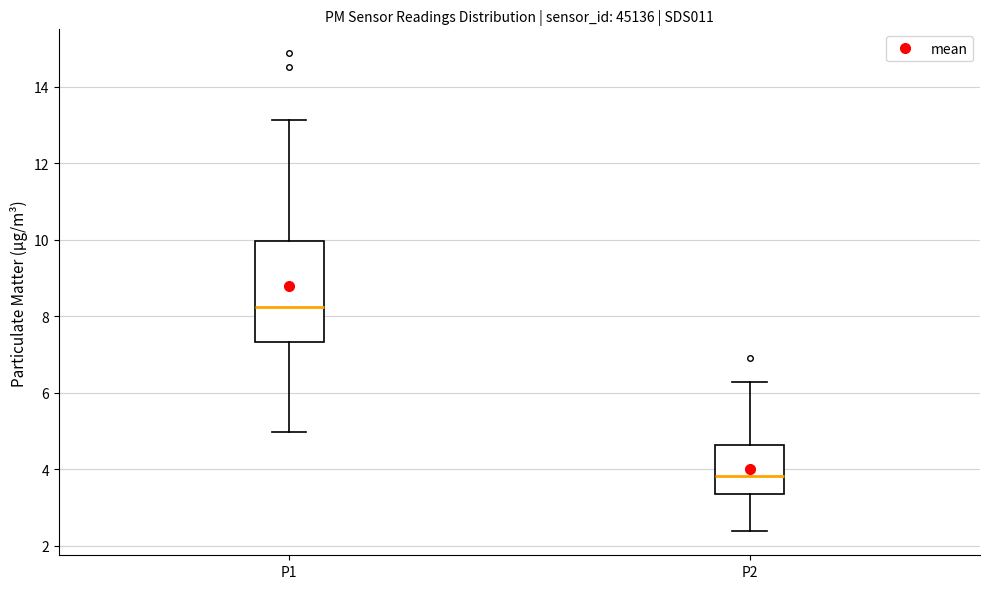

Where is the upper edge of the box for P2 on the y-axis? The values are not printed on the chart, so give them approximately, as read against the axis.

4.6